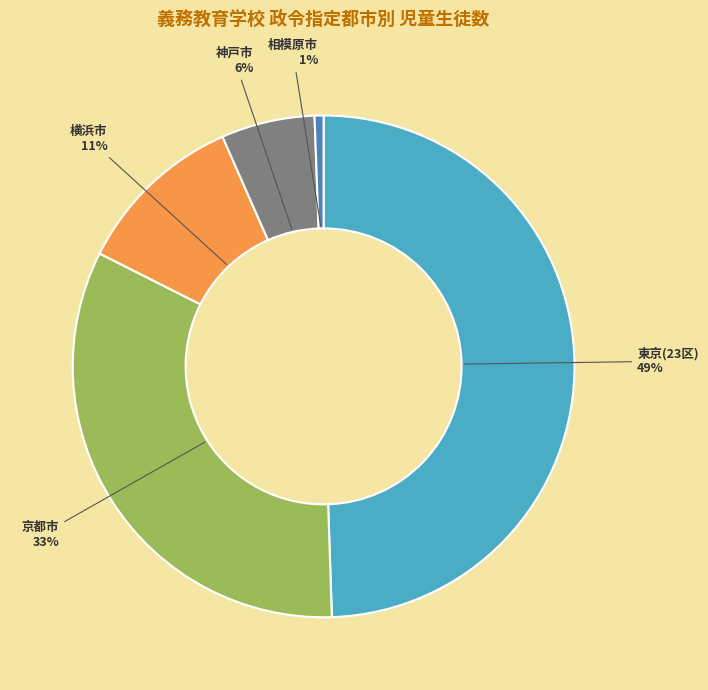

Is the sum of 横浜市 and 東京(23区) greater than half?

Yes